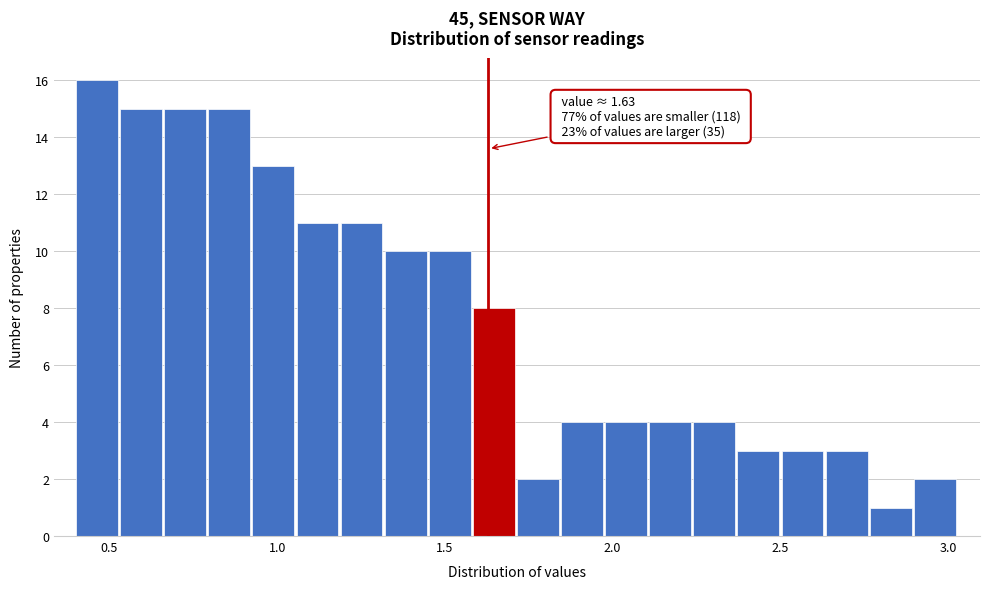

Read against the x-axis, roughly where is the centre of the tallest bar?

0.45